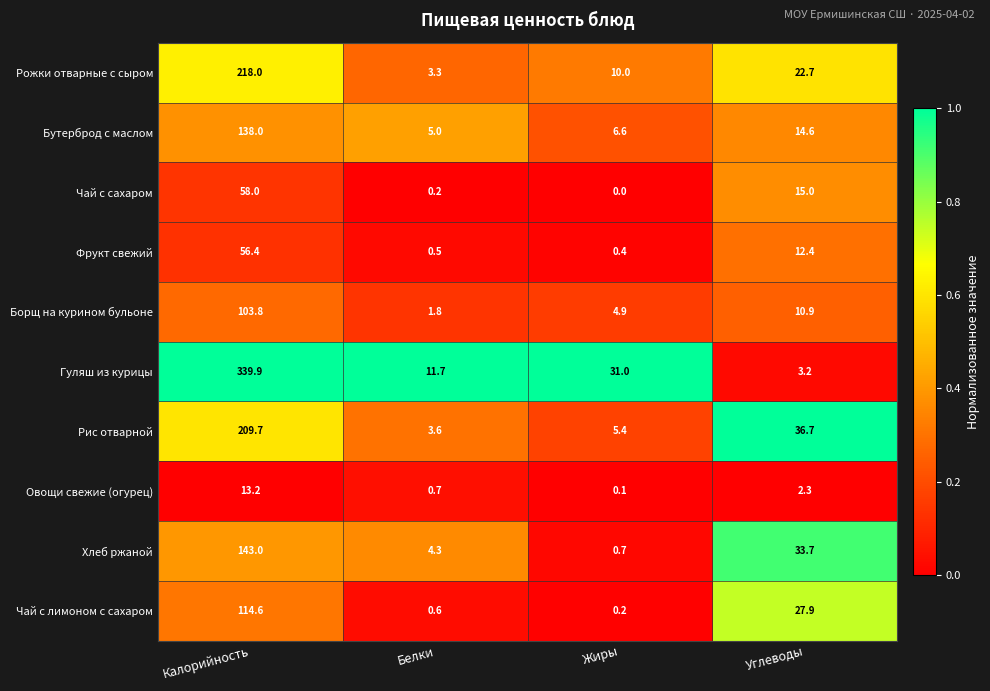

At how many categories does at least one series exceed 0?

4